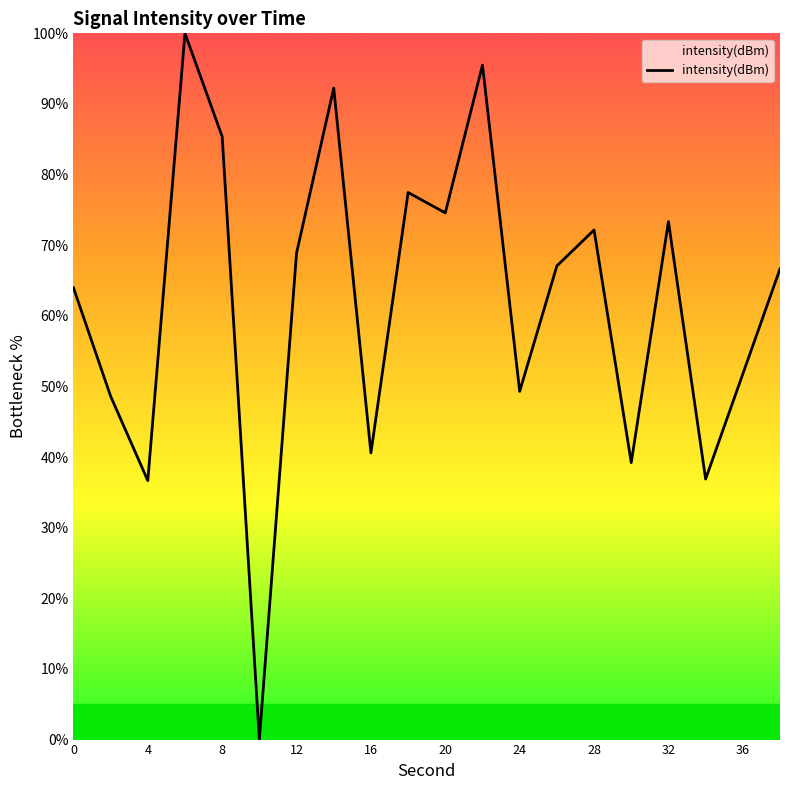

What is the maximum value shown in the chart?

100.0